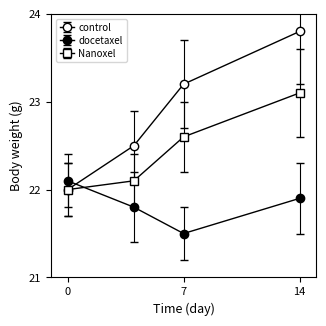

Does the chart have visible grid lines?

No